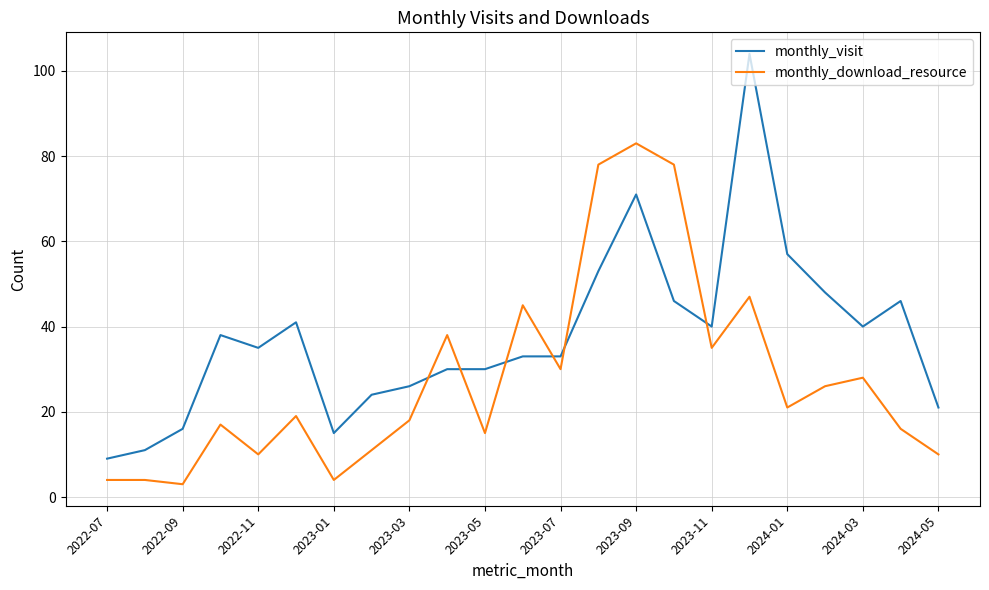

What is the average value of the monthly_download_resource series?

28